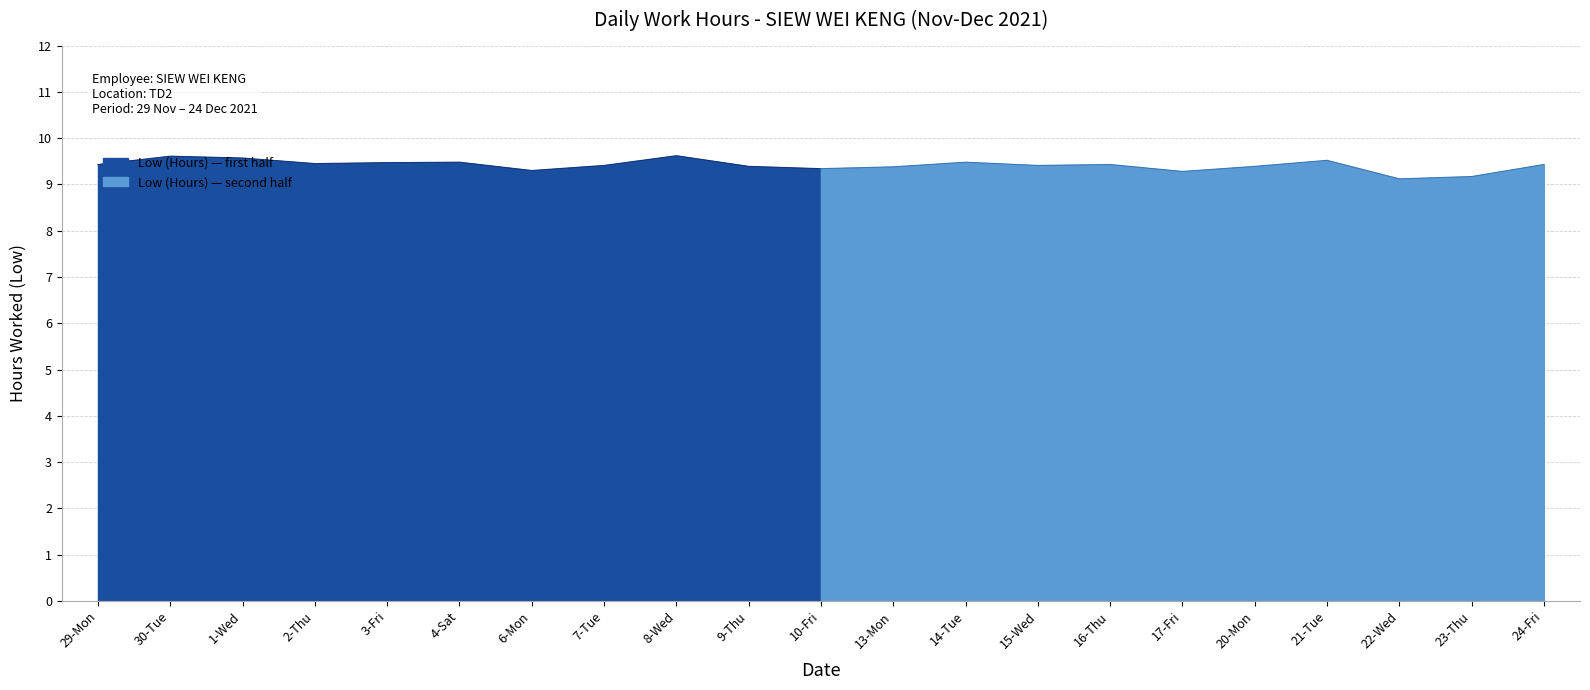

What is the maximum value shown in the chart?

9.6